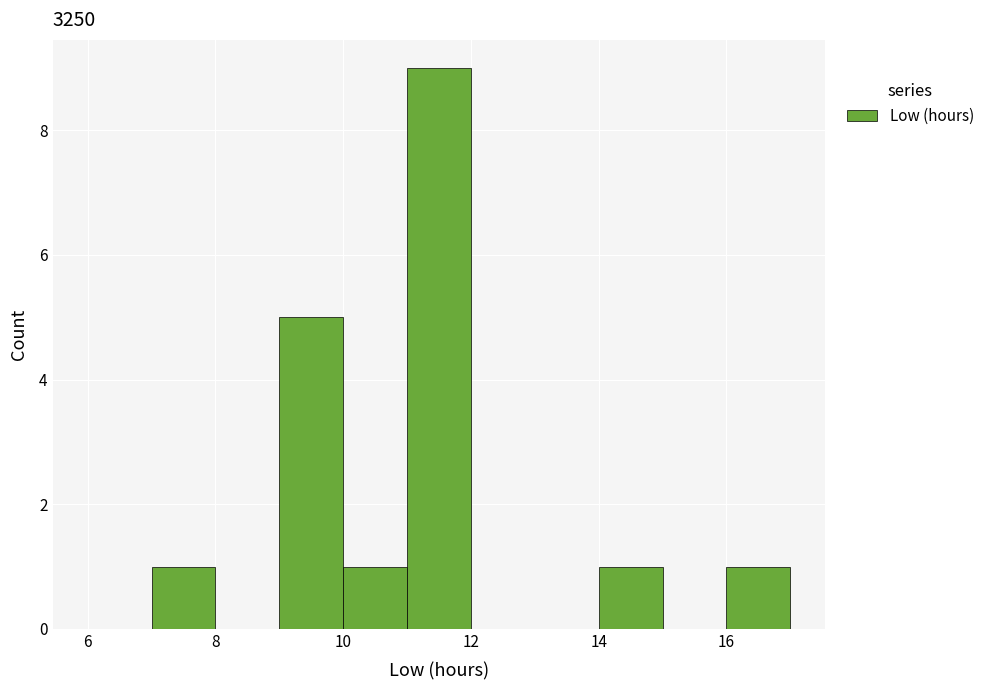

Reading left to right, transcribe this chart: for each bar, give the range it covers on the x-axis and its height. The values are not printed on the chart, so give them approximately, as read against the axis.

6 to 7: 0
7 to 8: 1
8 to 9: 0
9 to 10: 5
10 to 11: 1
11 to 12: 9
12 to 13: 0
13 to 14: 0
14 to 15: 1
15 to 16: 0
16 to 17: 1